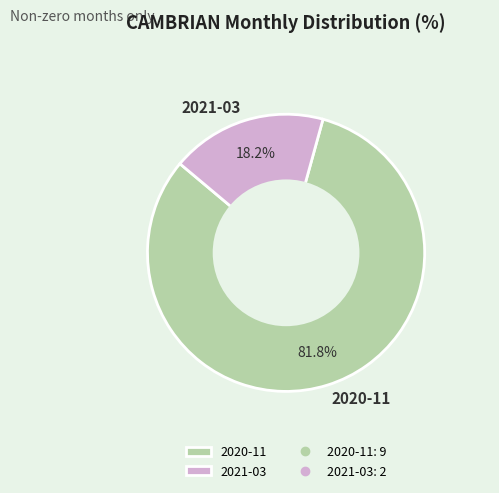

How many segments does this pie chart have?

2